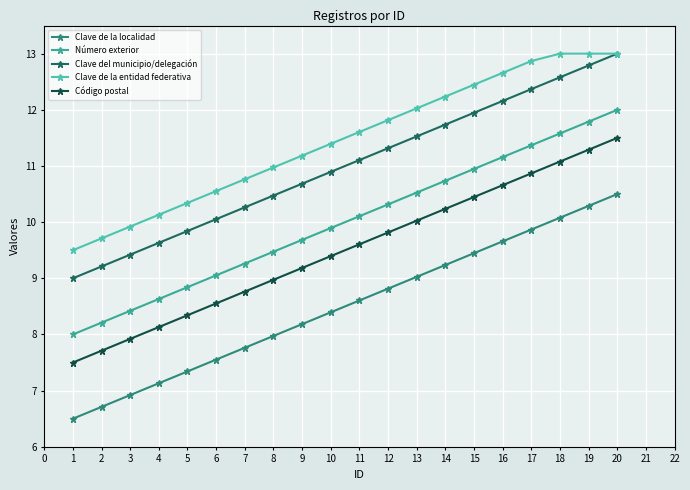

How many lines are shown in the chart?

5